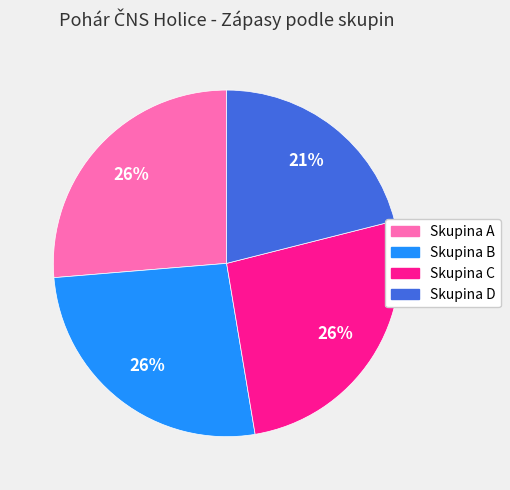

True or false: Skupina D accounts for 35% of the total.

False